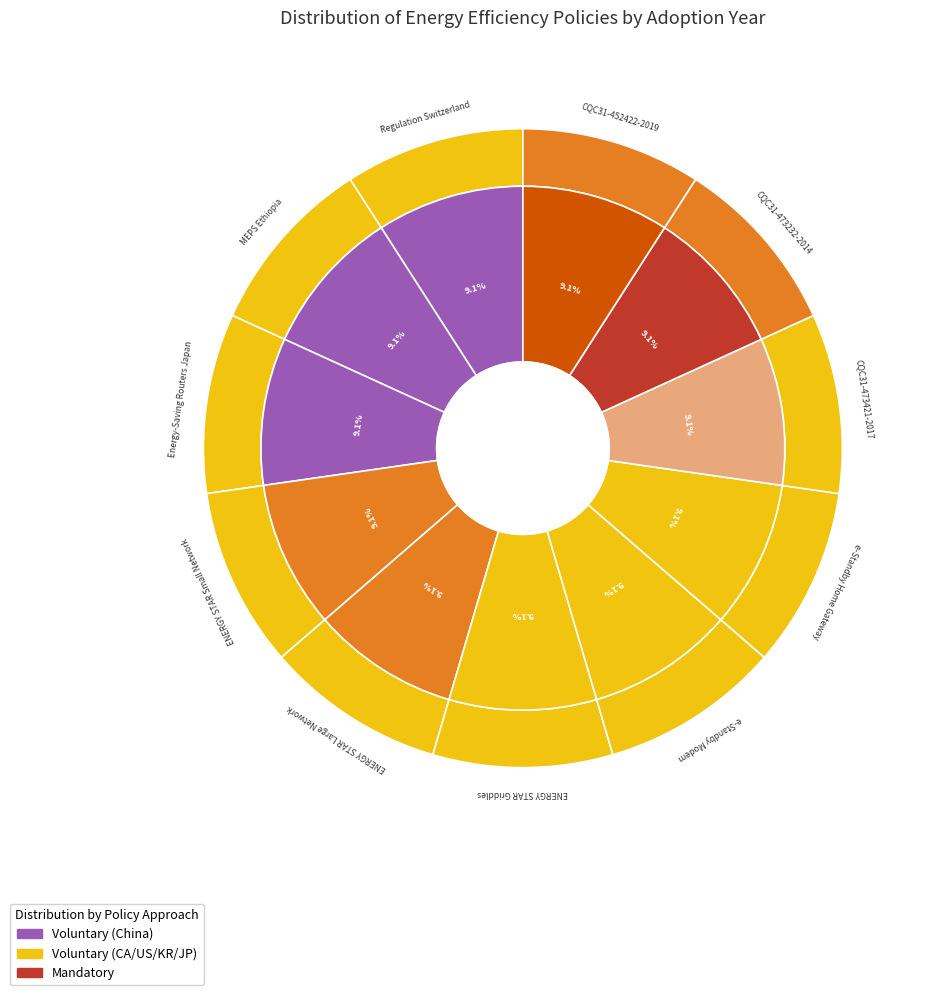

Between 4 and 7, which is larger?

7